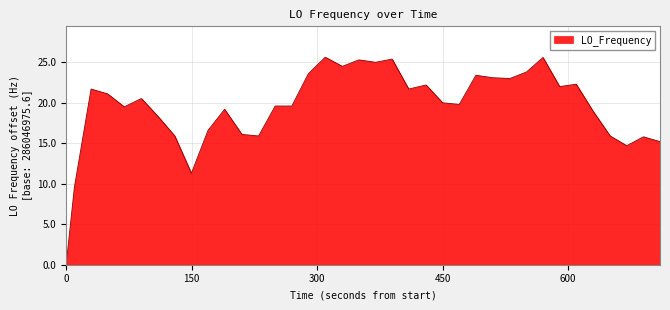

What is the maximum value shown in the chart?

25.6